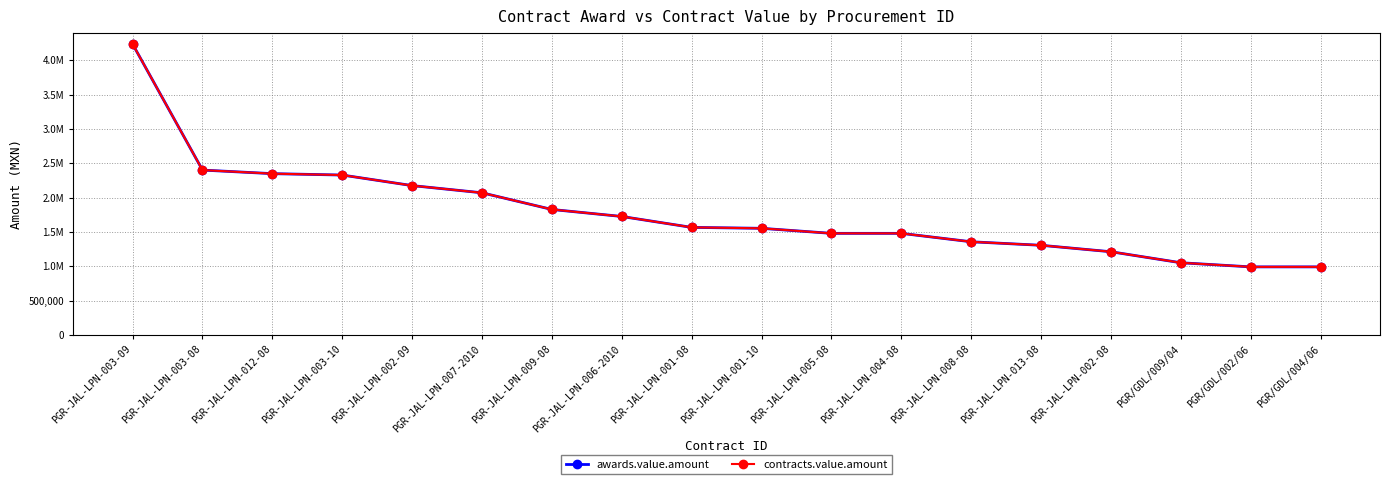

Is this an area chart (filled region under the line)?

No